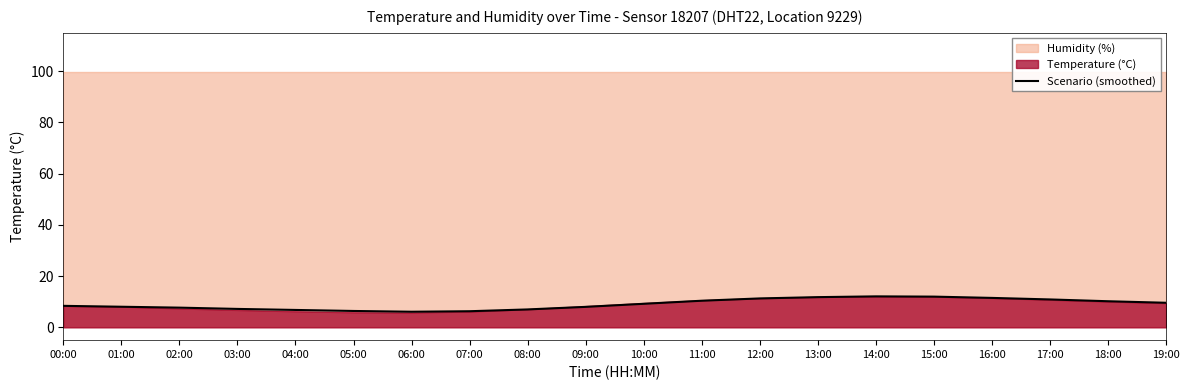

What is the difference between the values at 13:00 and 09:00?

3.8